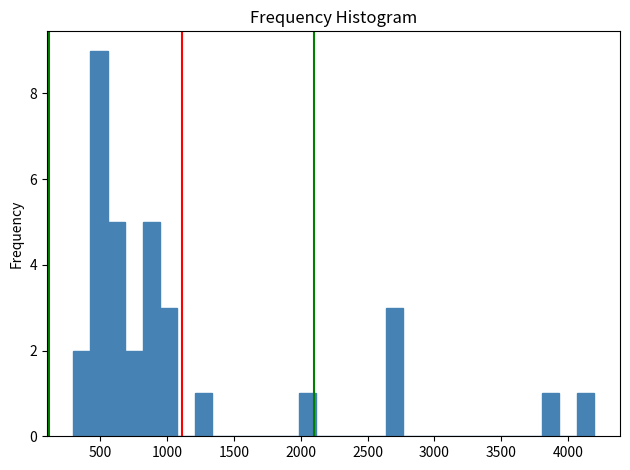

Around what value on the x-axis is the tallest bar? Give the approximate position of its centre, as read against the axis.

500